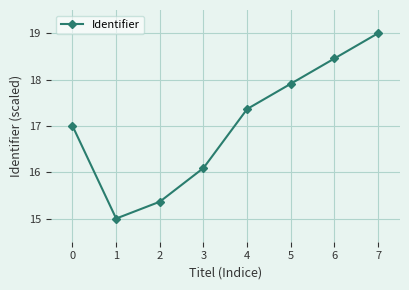

Read the value at 7.

19.0